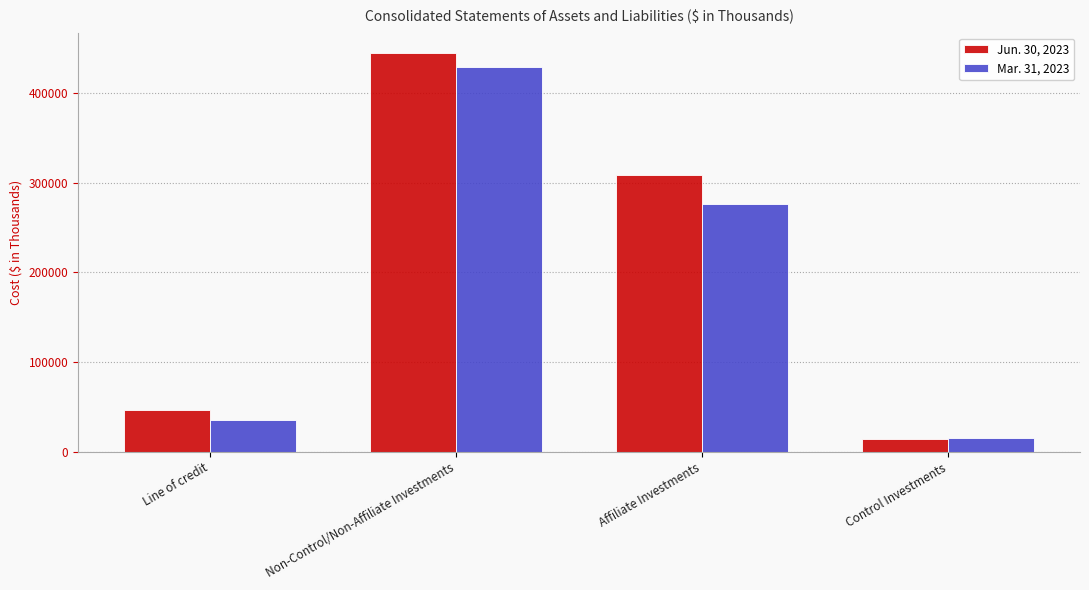

How many series are shown in this chart?

2